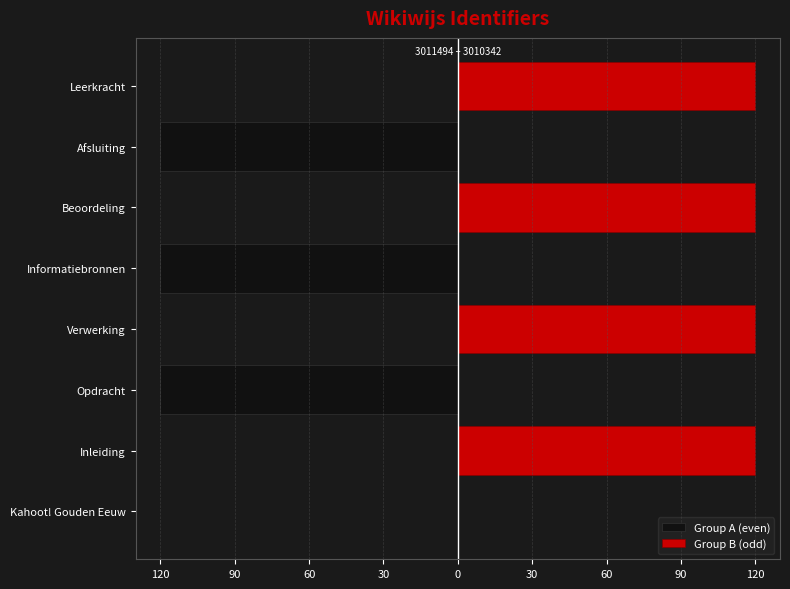

Rank the series at 120 from highest to lowest value.

Group A (even), Group B (odd)